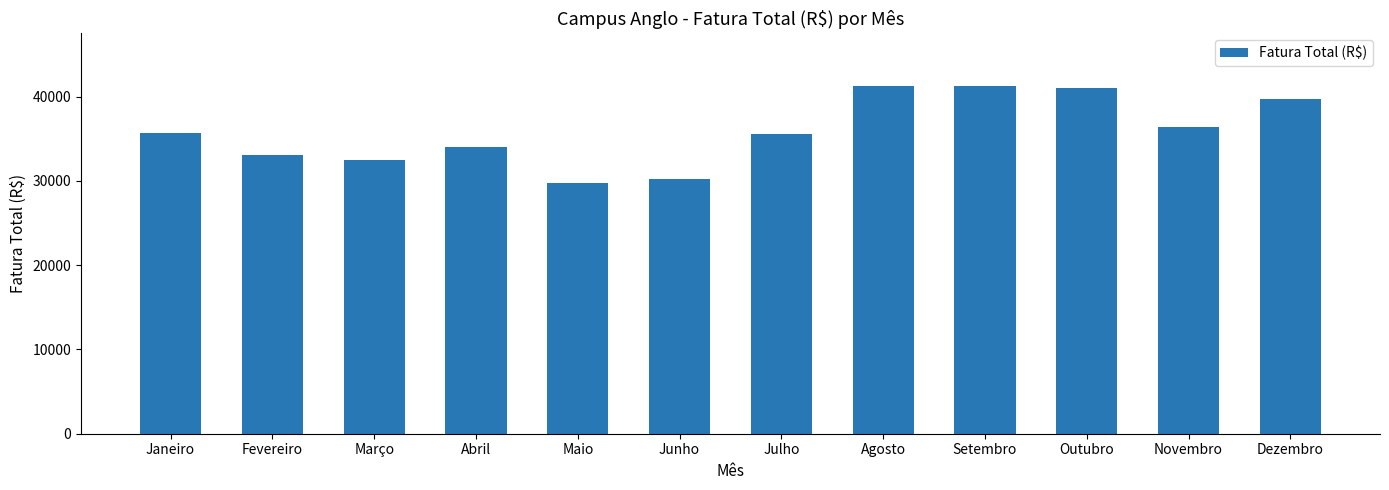

What is the average value?

35879.3